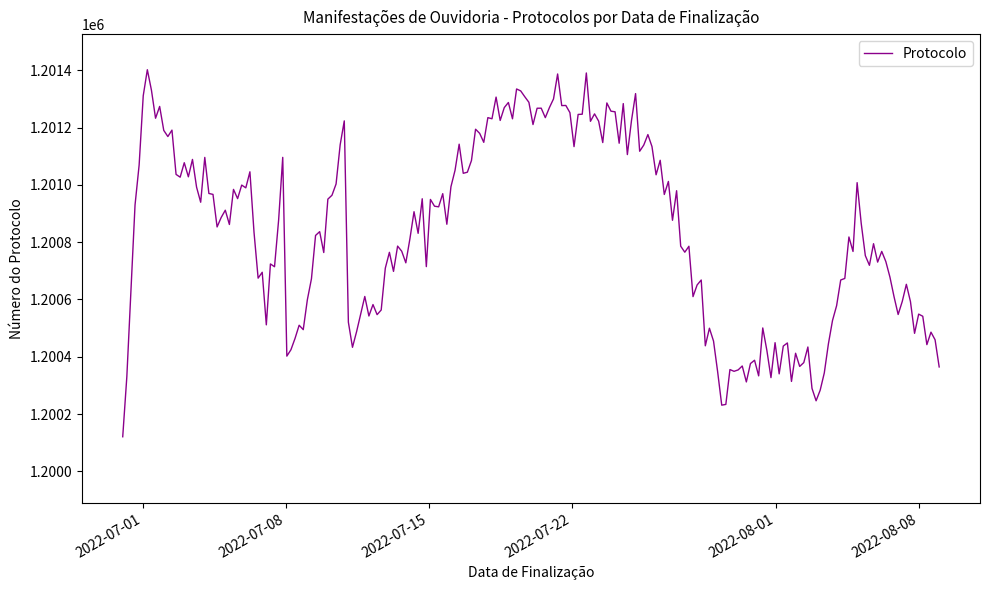

What is the greatest value displayed?

1201401.7